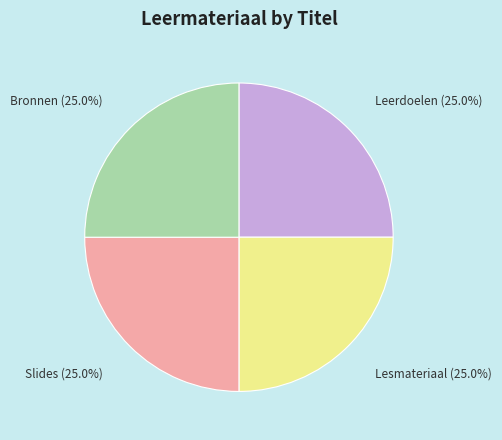

Does Bronnen represent more than half of the total?

No